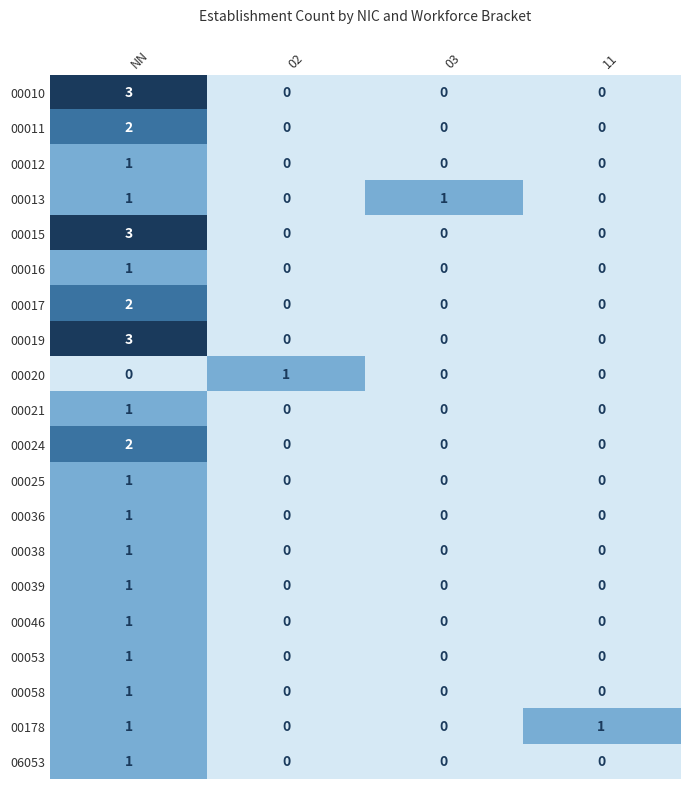

What is the total value across all series at 03?

1